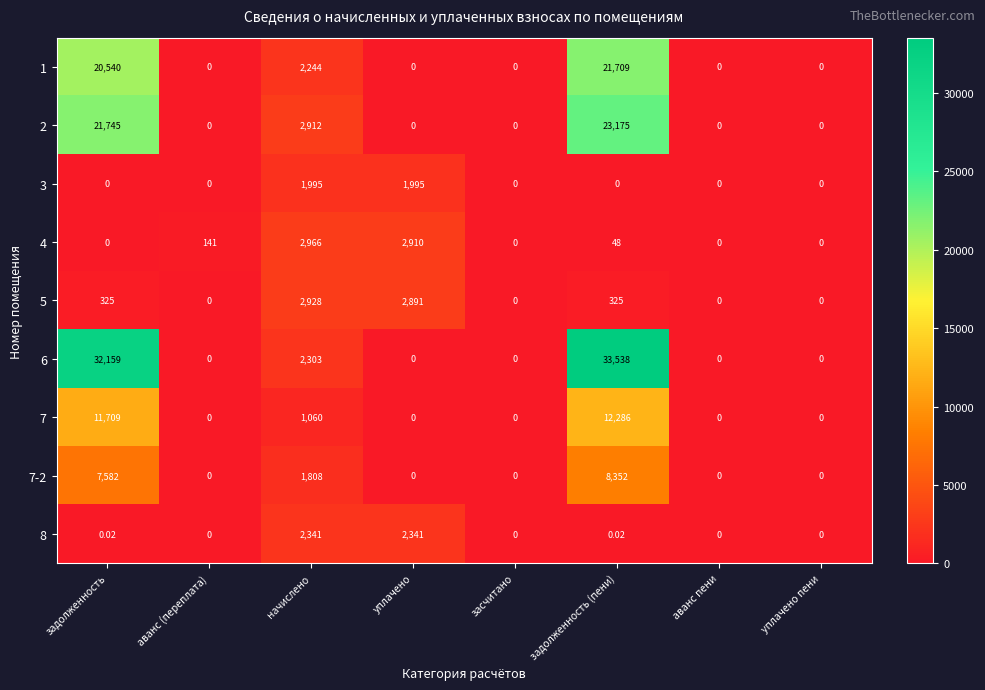

Which series changed the most between начислено and уплачено пени?

4